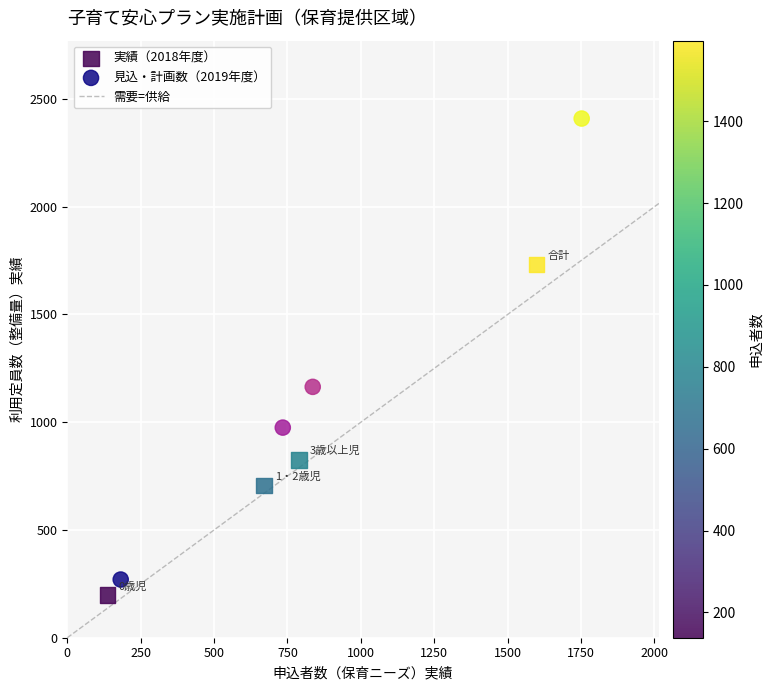

Which series has the largest Y range (max minus min)?

見込・計画数（2019年度）